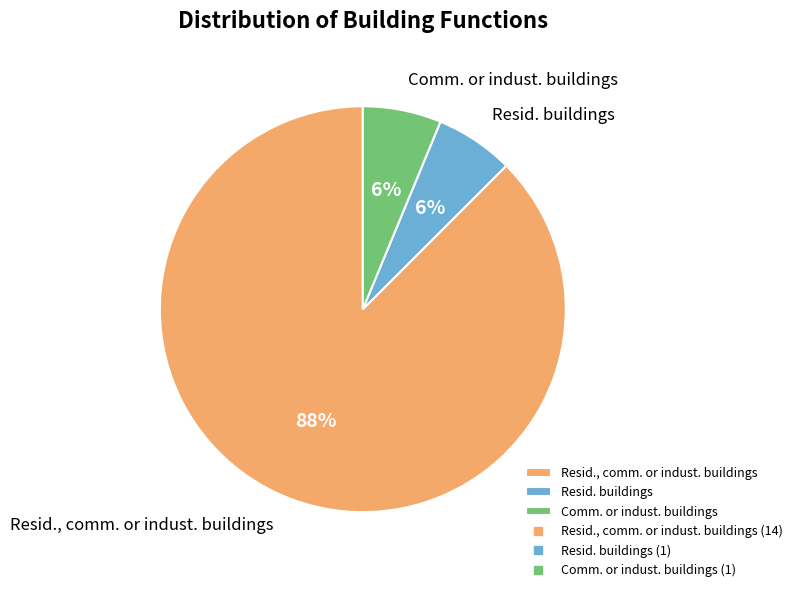

What is the ratio of the value at Resid. buildings to the value at Resid., comm. or indust. buildings?

0.1